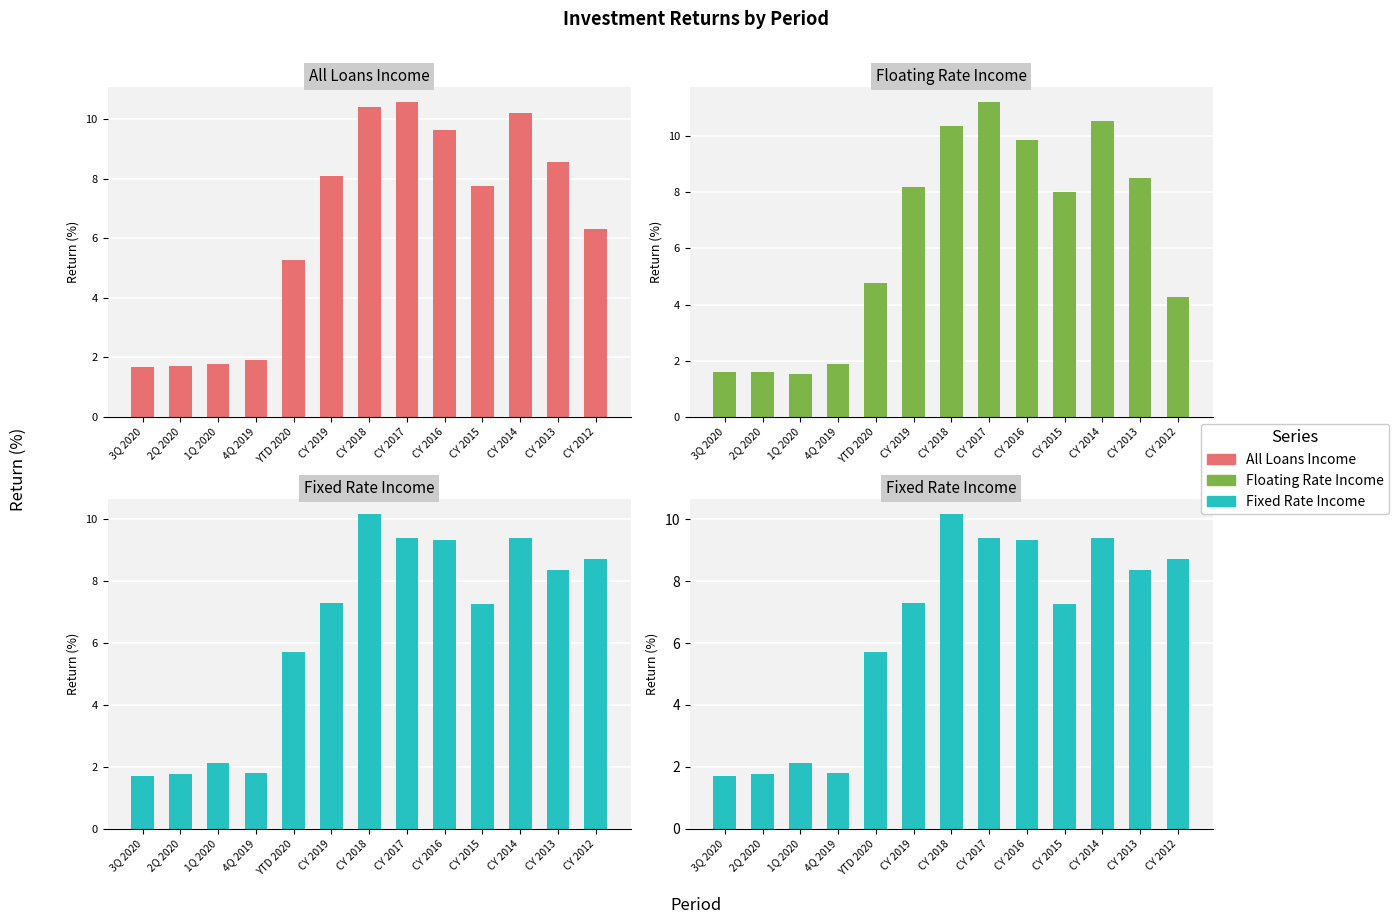

Are the bars horizontal?

No